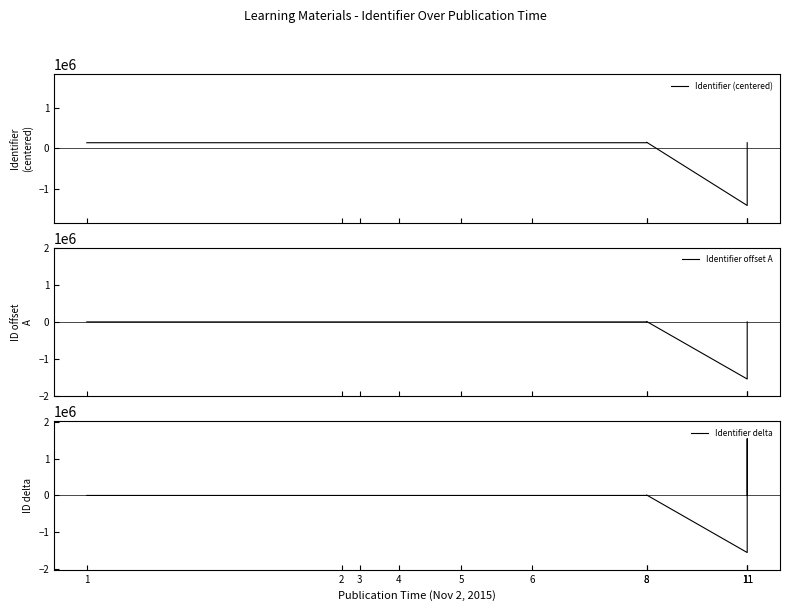

True or false: Identifier offset A has more than 1 points higher than both neighbors.

True